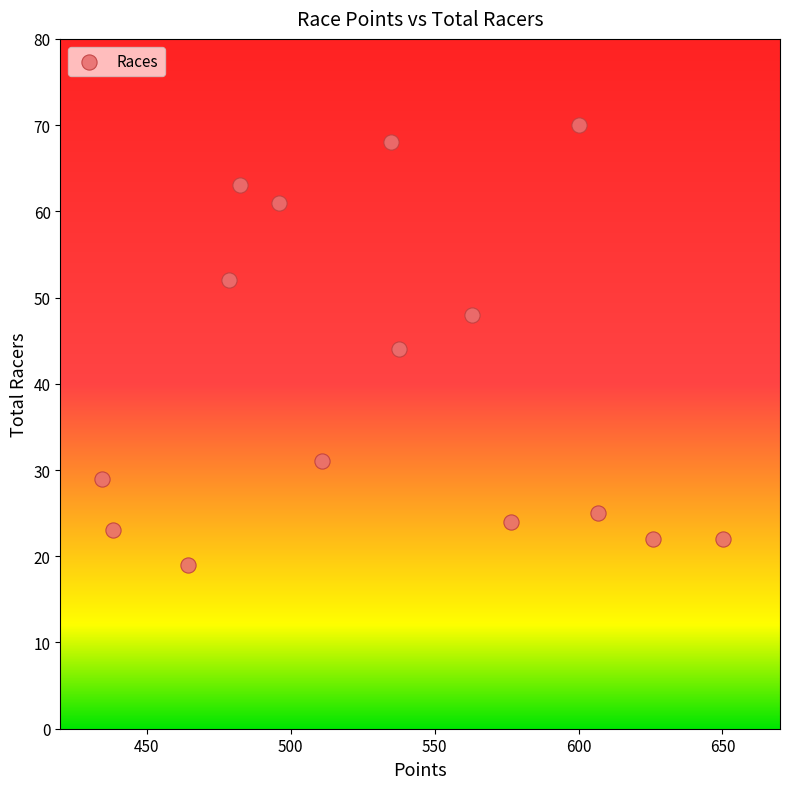

What is the range of Y values (max minus min)?

51